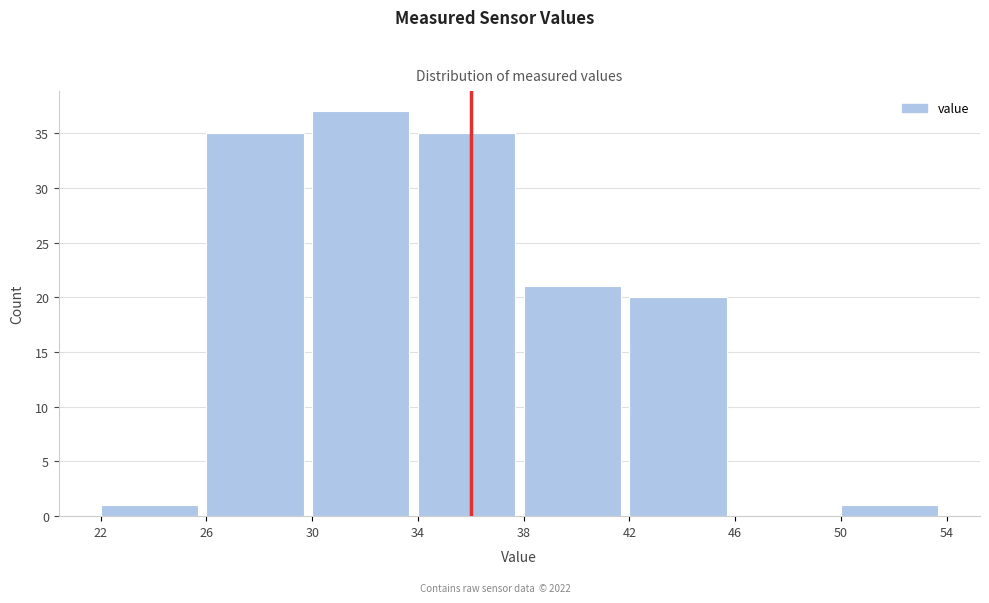

Reading left to right, transcribe this chart: for each bar, give the range it covers on the x-axis and its height. The values are not printed on the chart, so give them approximately, as read against the axis.

22 to 26: 1
26 to 30: 35
30 to 34: 37
34 to 38: 35
38 to 42: 21
42 to 46: 20
46 to 50: 0
50 to 54: 1